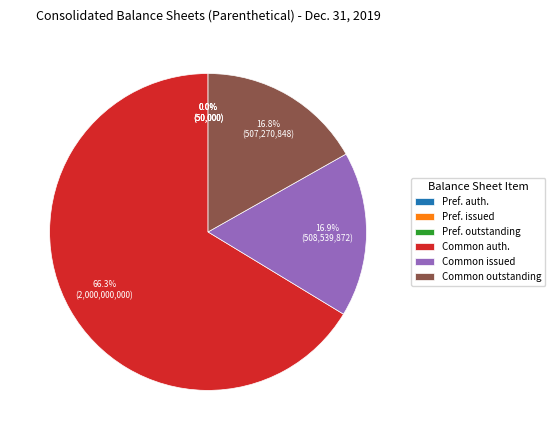

To the nearest percent, what is the average slice percentage?

17%